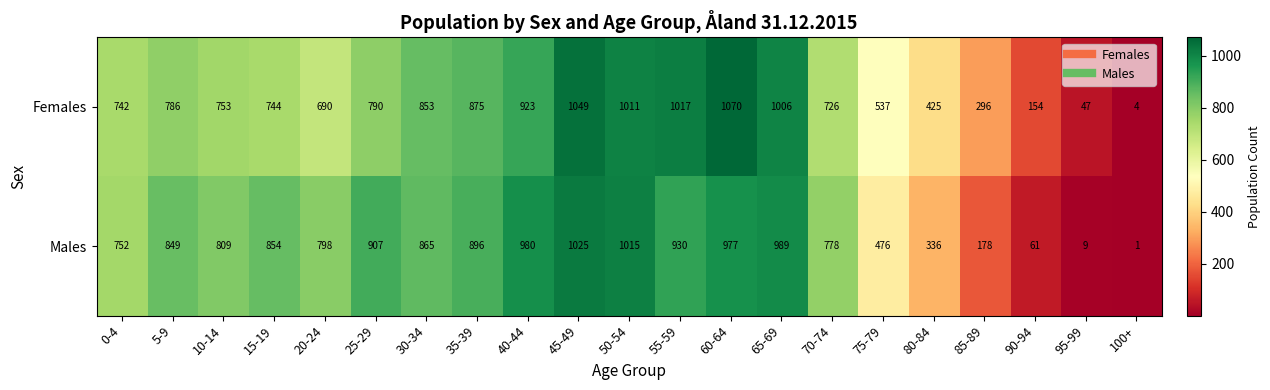

At how many categories does at least one series exceed 462?

16